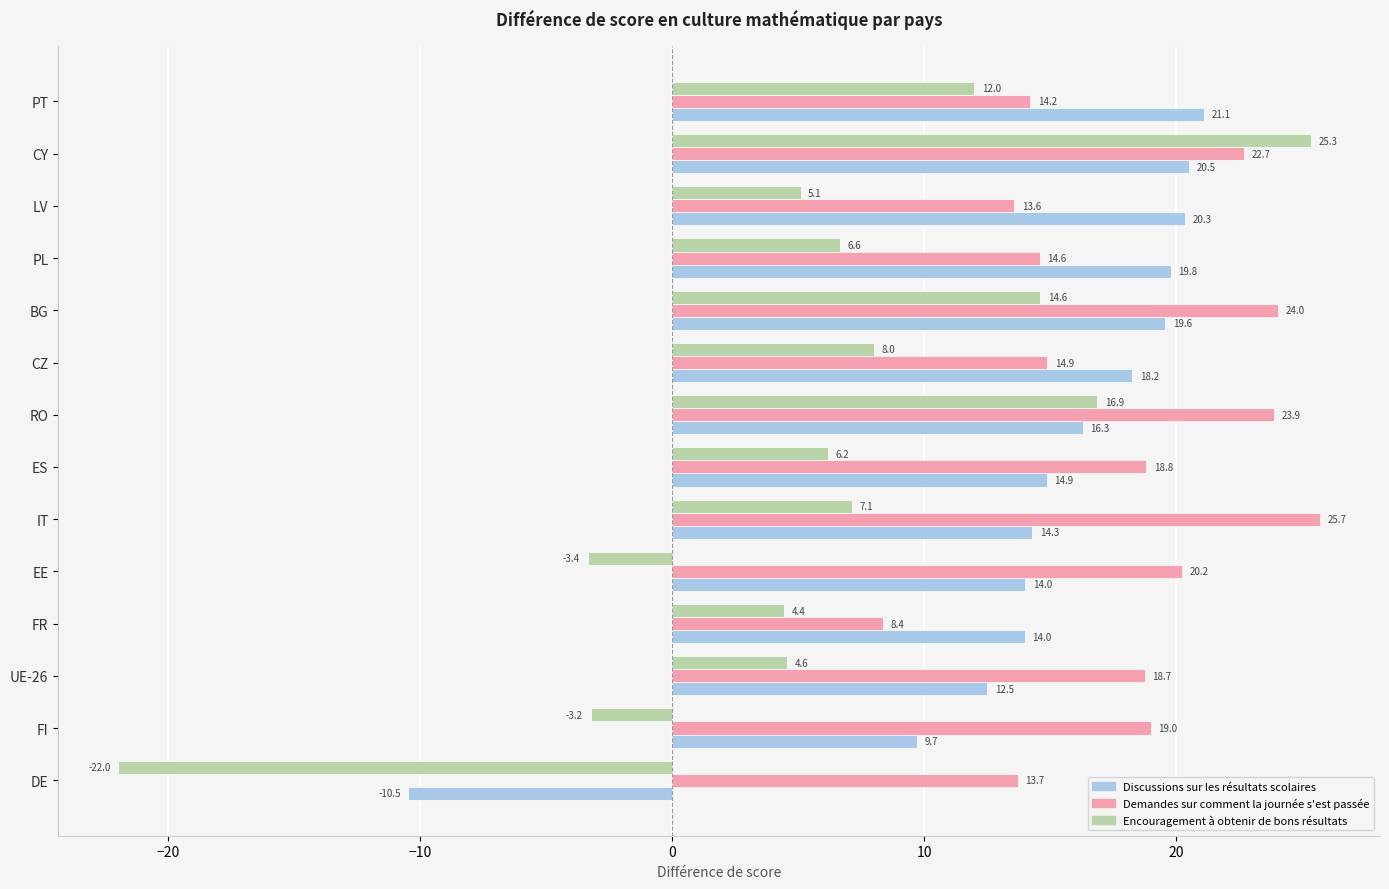

At which category is the sum across all series the highest?

CY